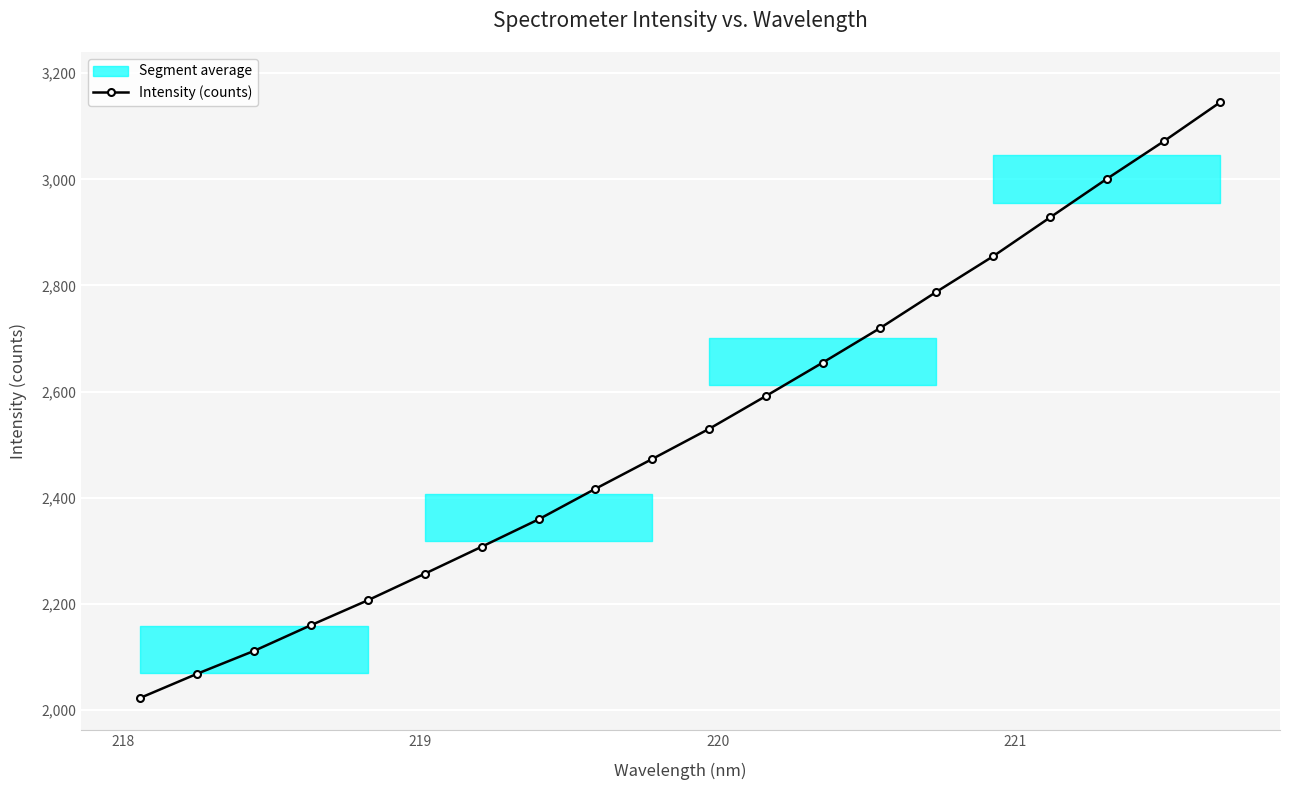

True or false: Intensity (counts) has more than 0 points higher than both neighbors.

False